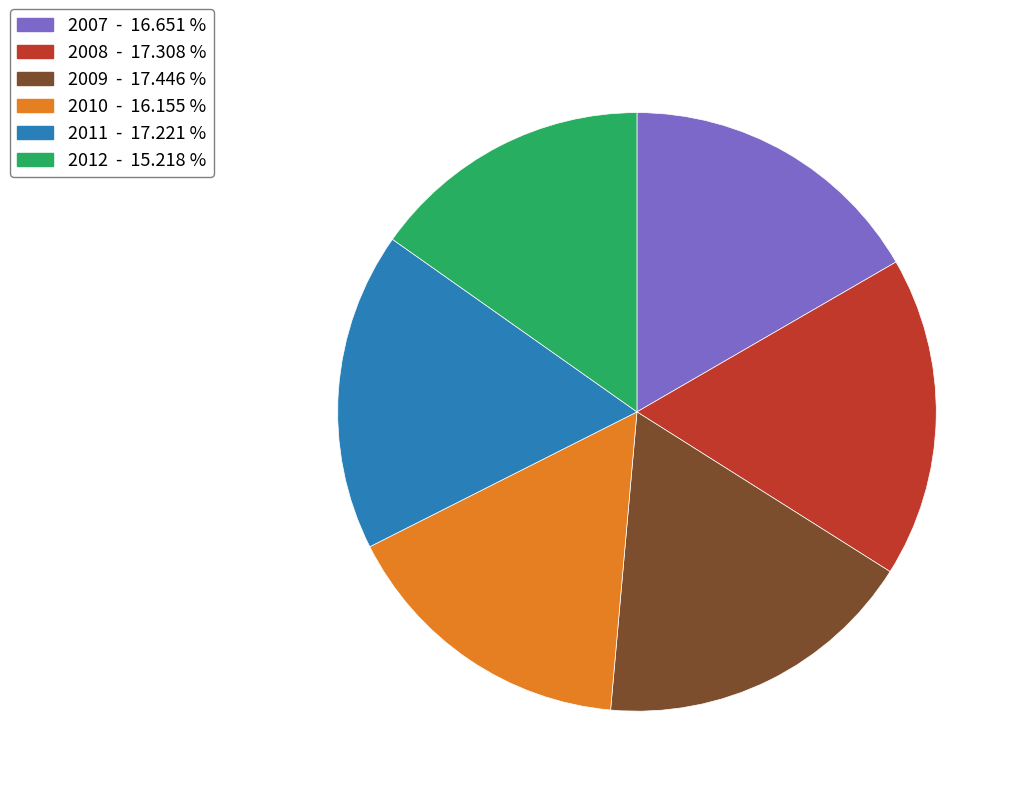

Count the number of slices in the pie.

6